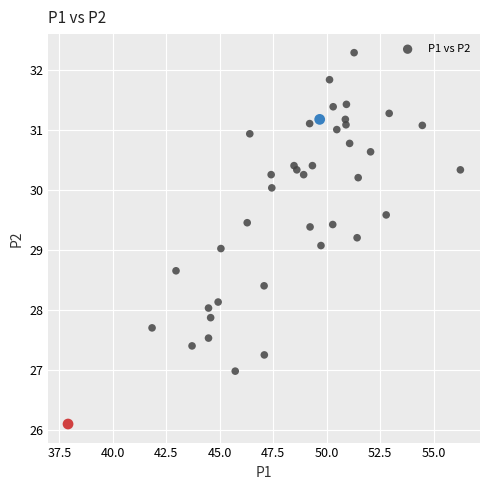

What is the range of Y values (max minus min)?

6.2